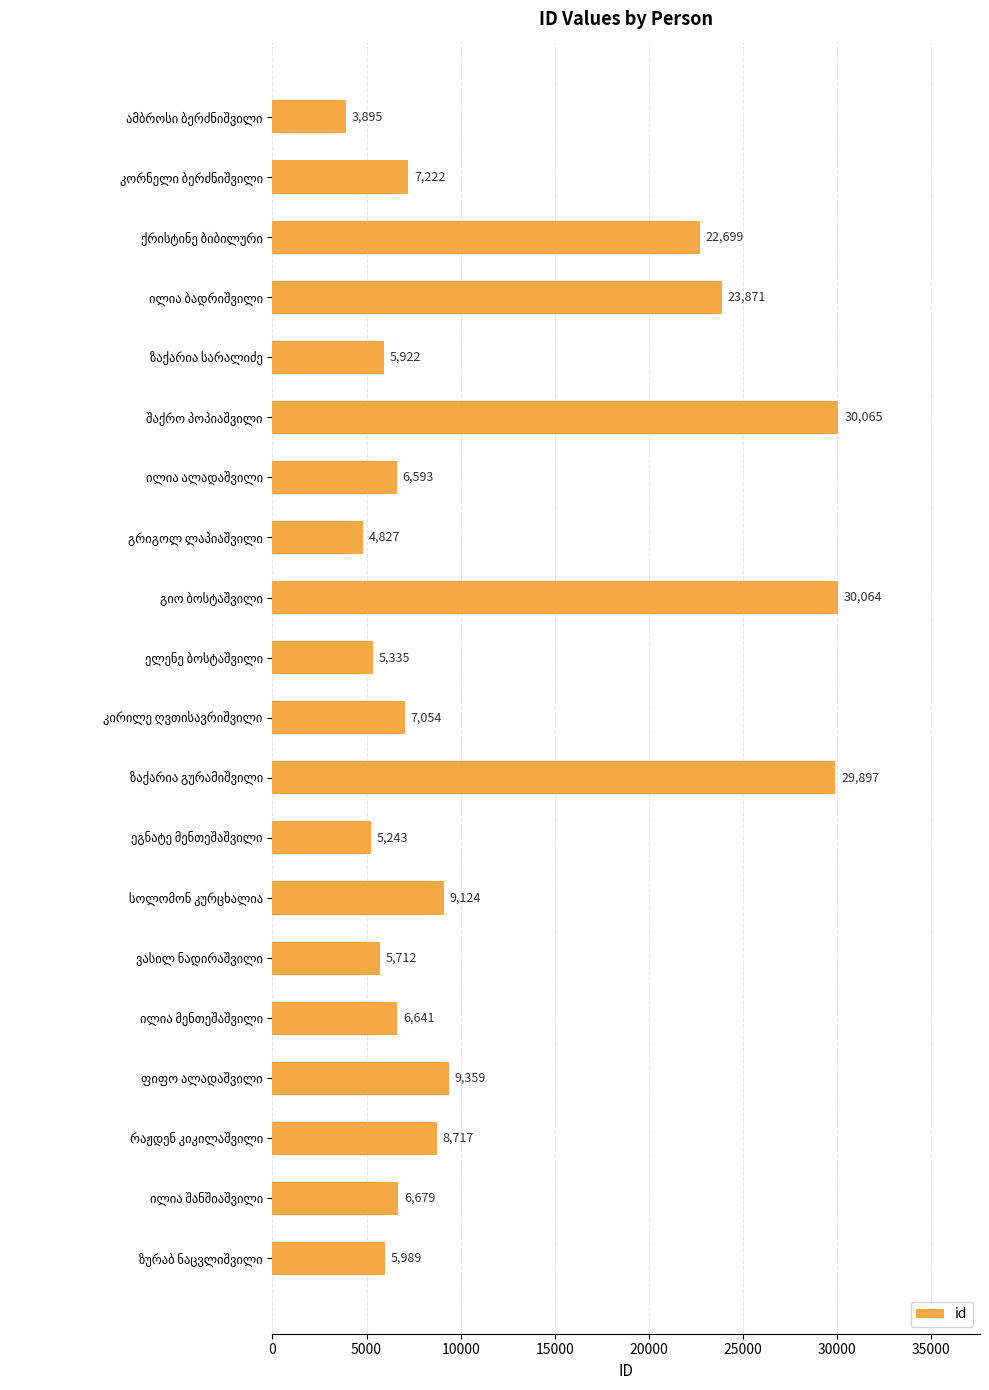

What is the value of the 6th bar from the top?

30065